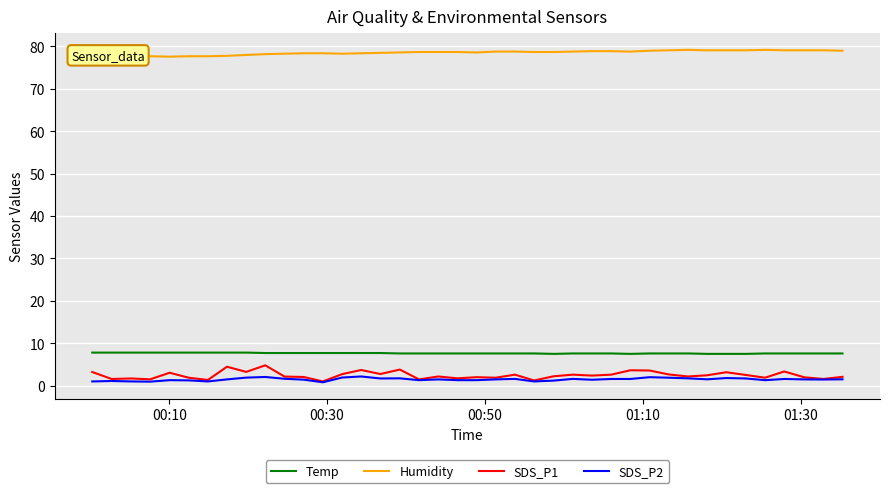

Which series has the widest spread of values?

SDS_P1